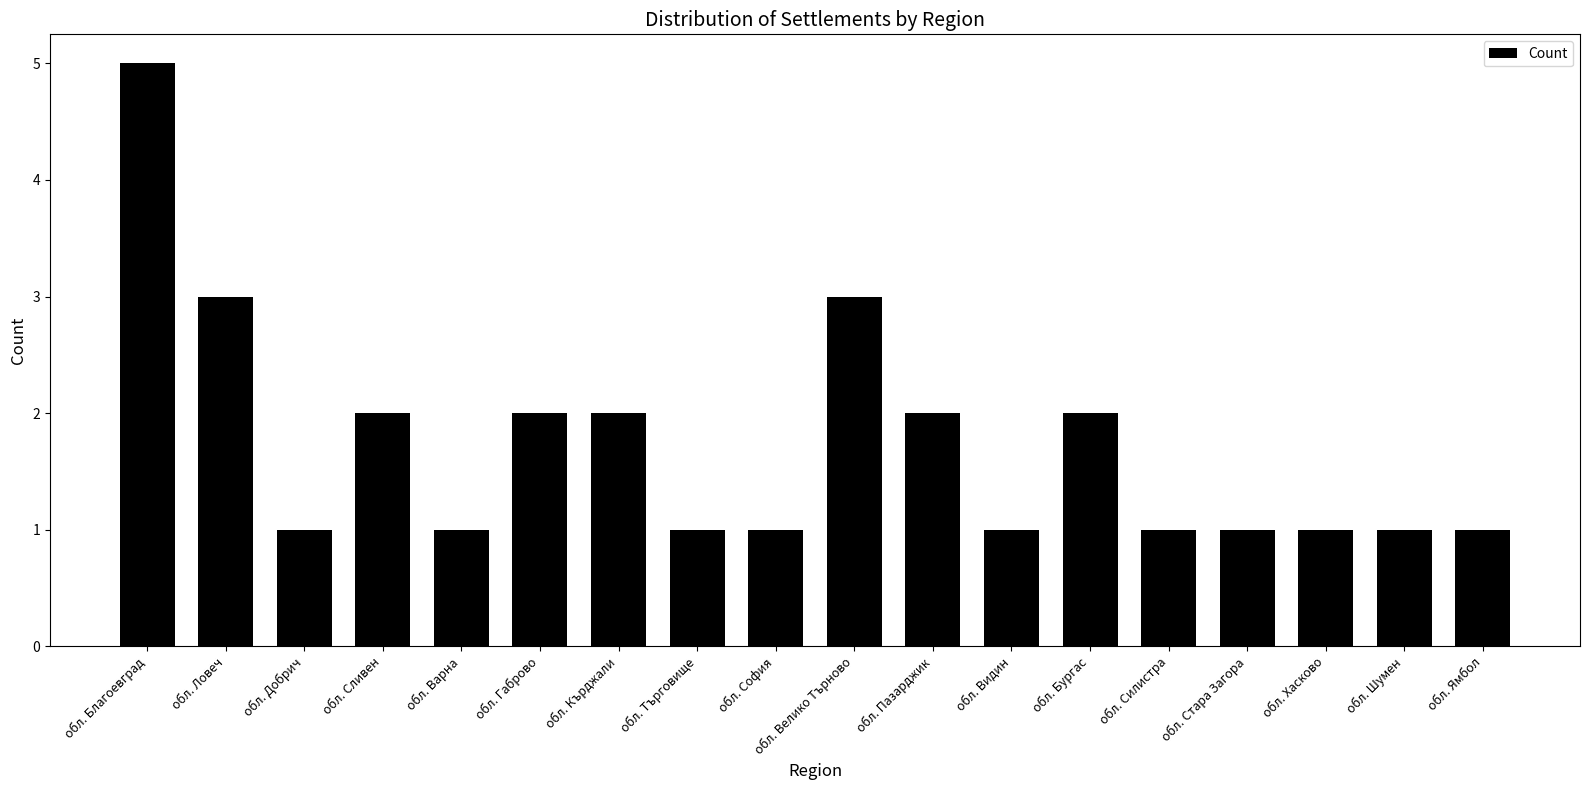

Reading left to right, transcribe all the data shown in this chart.

5	3	1	2	1	2	2	1	1	3	2	1	2	1	1	1	1	1